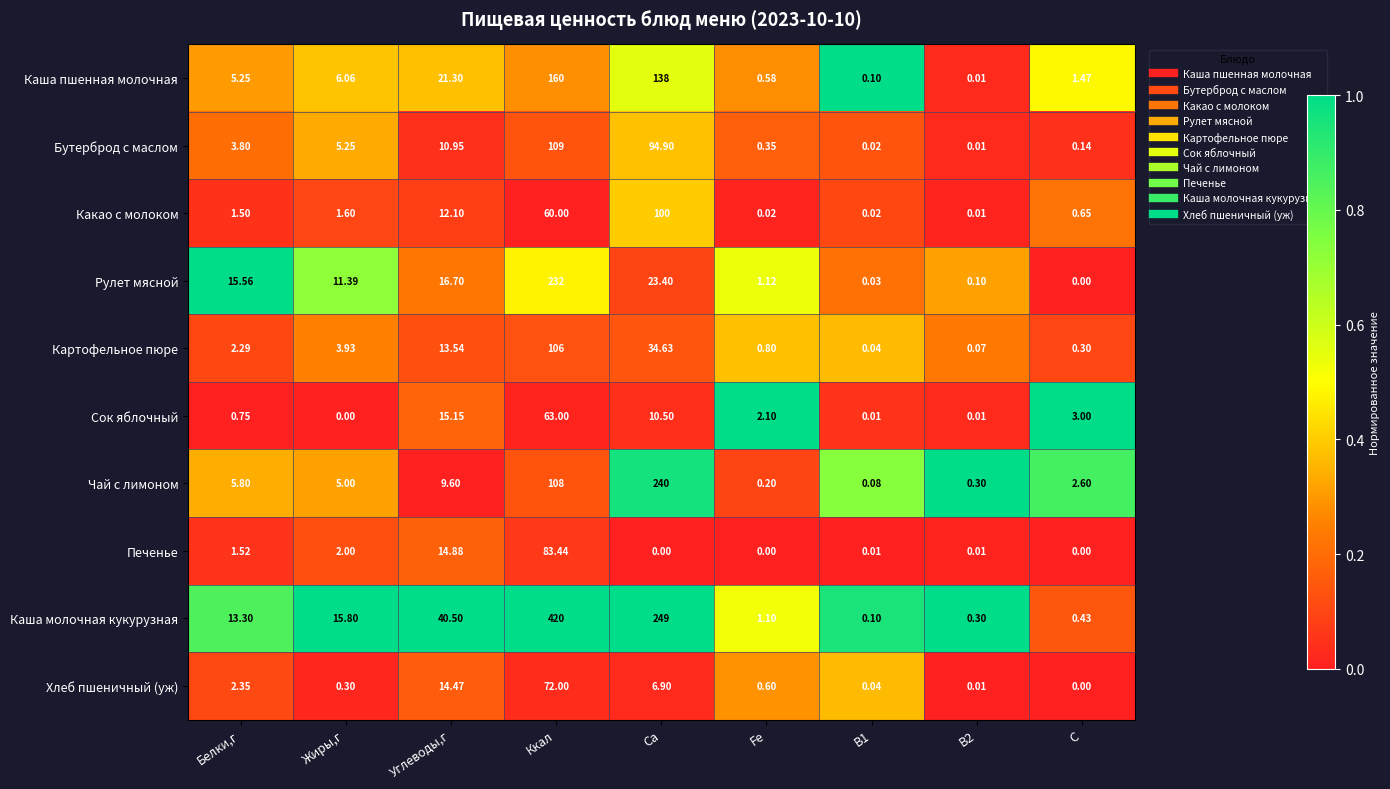

At which label is Какао с молоком closest to 50?

Ккал